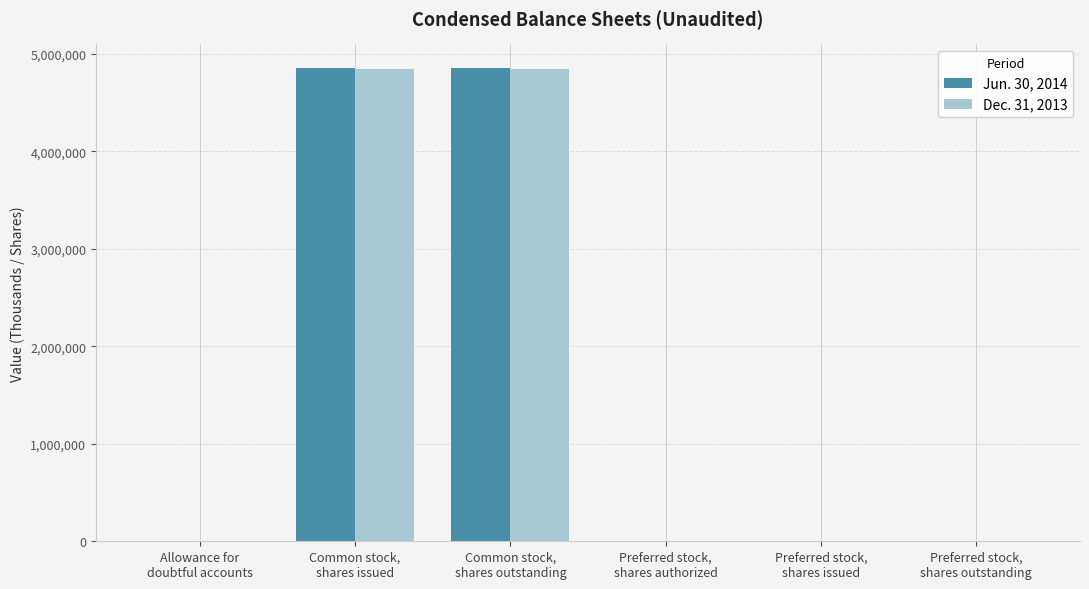

What is the maximum value shown in the chart?

4856128